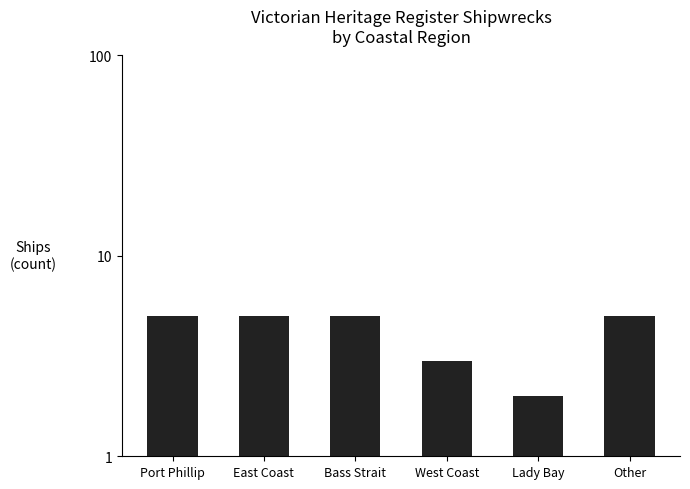

How many data points are less than 5?

2